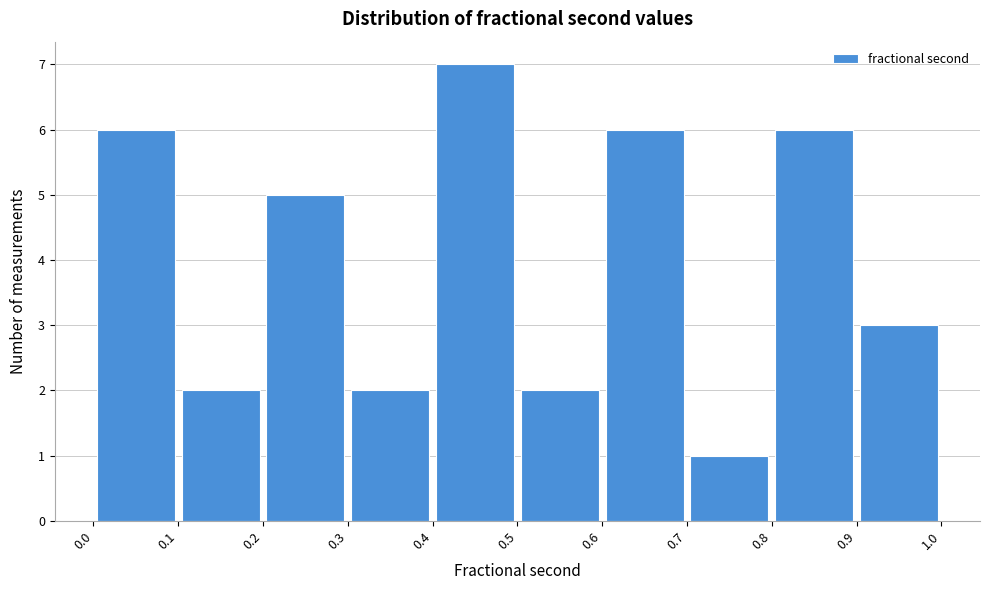

Over which range of the x-axis is the bar tallest?

0.4 to 0.5